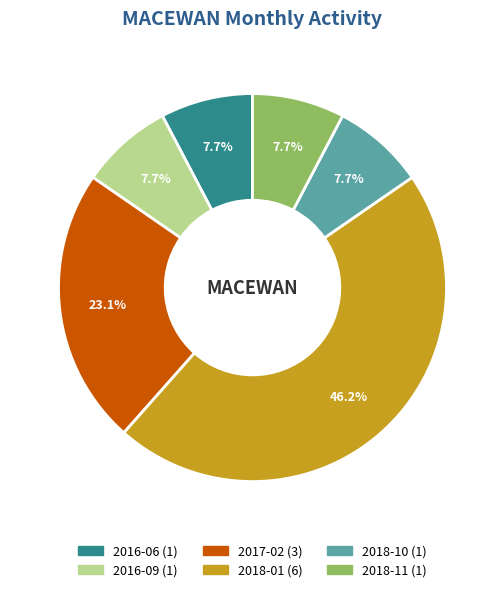

To the nearest percent, what portion does 2018-10 represent?

8%